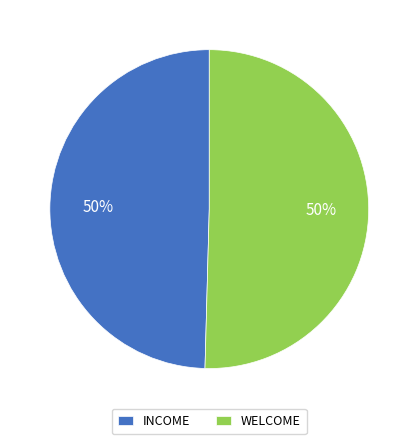

True or false: INCOME accounts for 38% of the total.

False